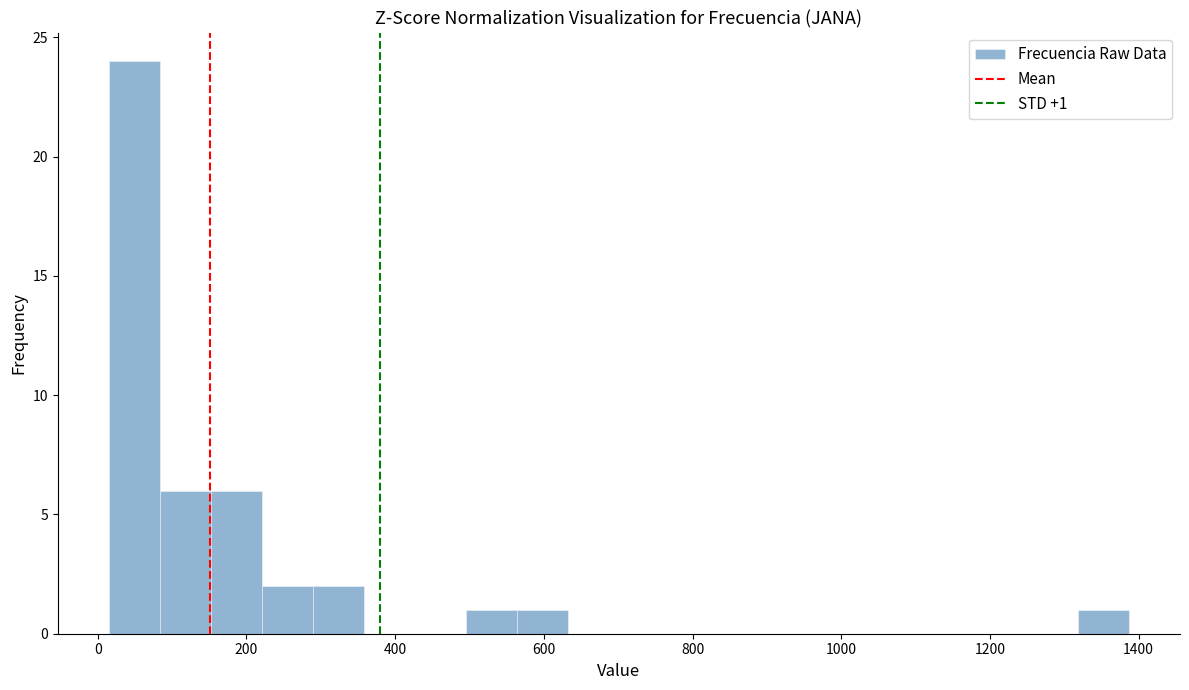

Around what value on the x-axis is the tallest bar? Give the approximate position of its centre, as read against the axis.

40